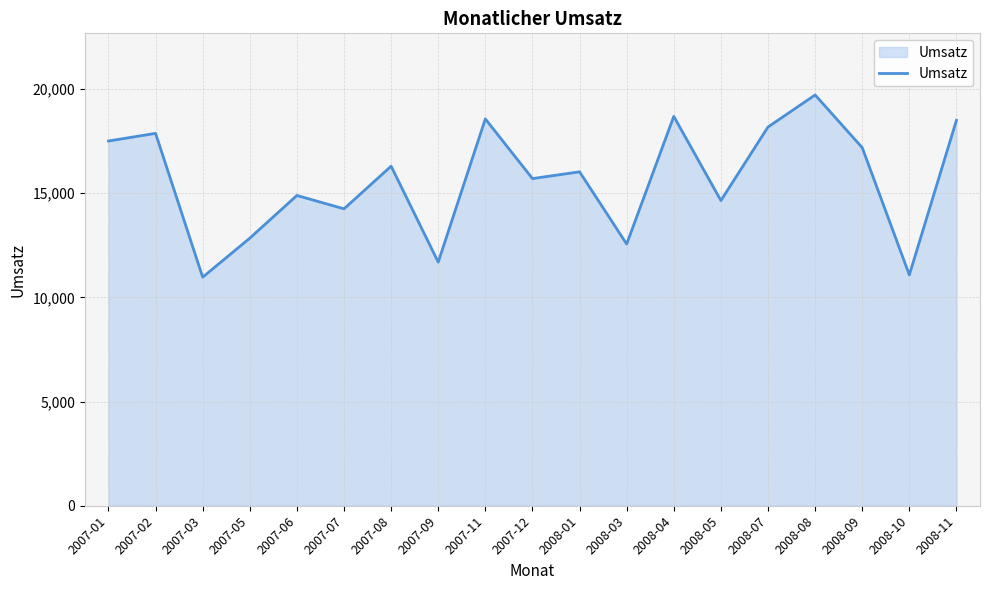

Is it true that the value at 2008-11 is 18494?

True